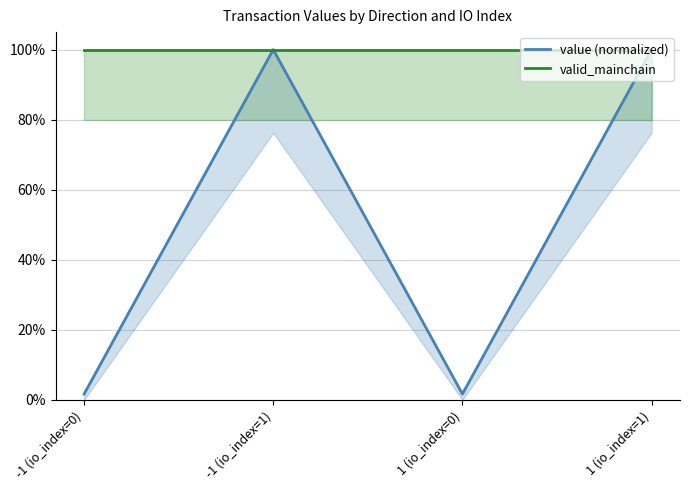

What is the total value across all series at -1 (io_index=0)?

1.0